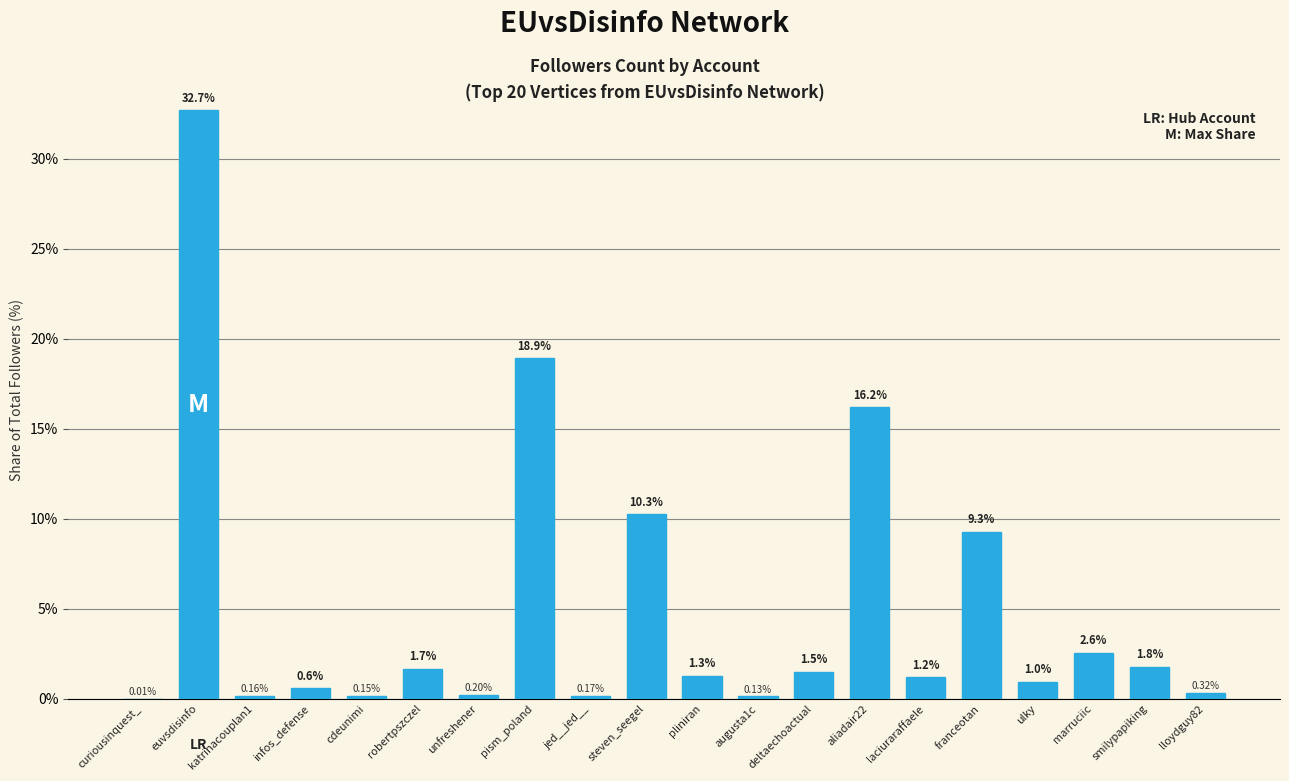

The chart shows a value of 1.2 at laciuraraffaele. True or false?

True